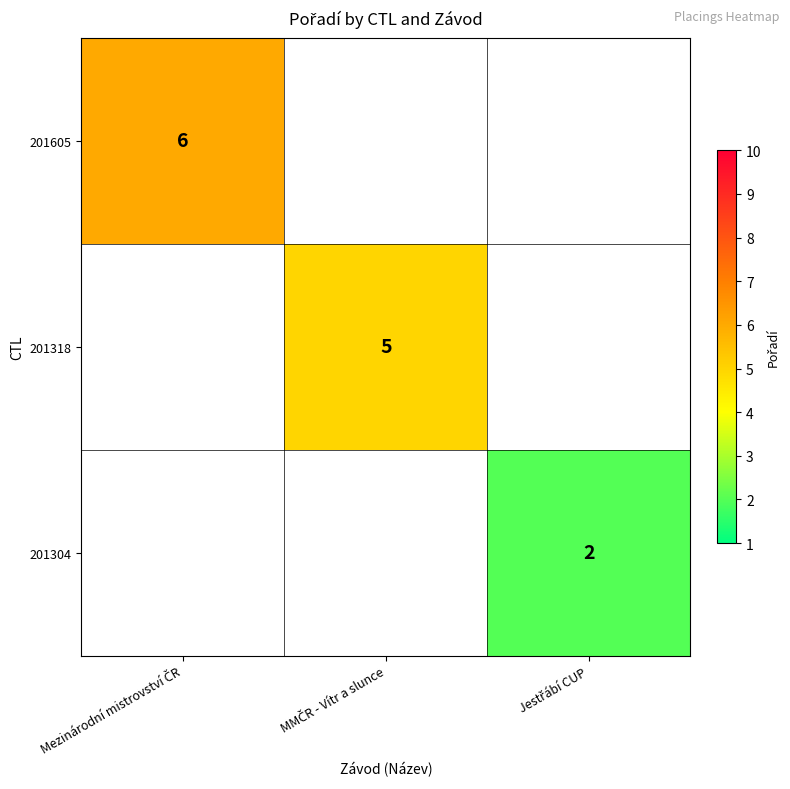

Count the number of categories in the chart.

3